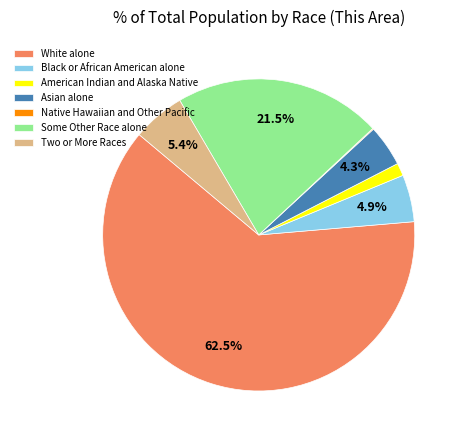

What is the largest slice in the pie chart?

White alone